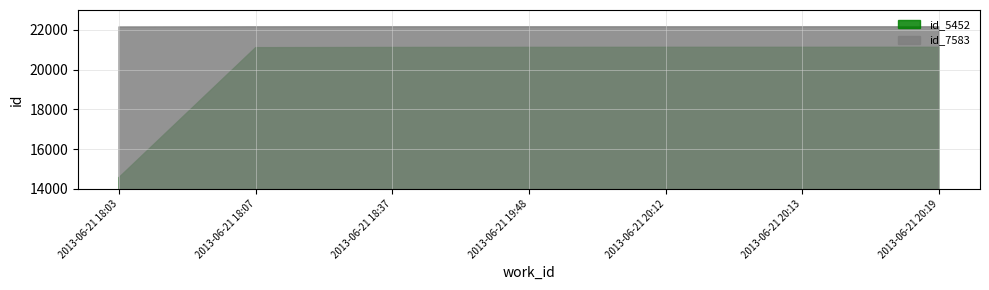

How many lines are shown in the chart?

2